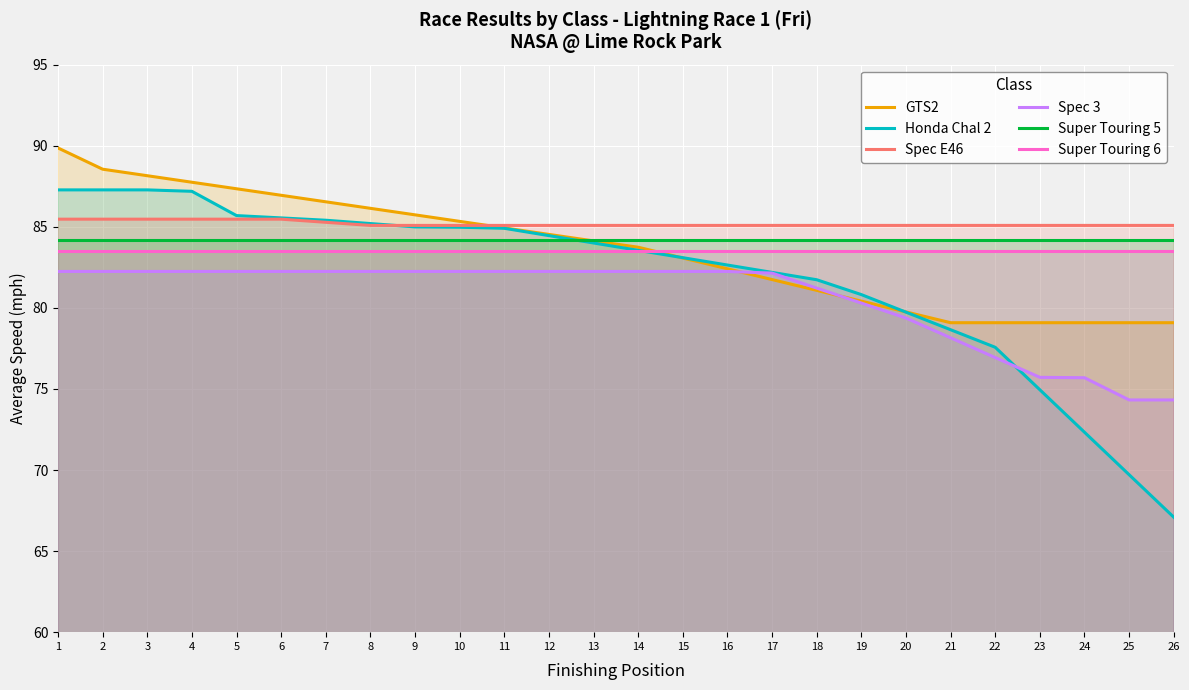

Where is Spec E46 nearest to the value 85?

8